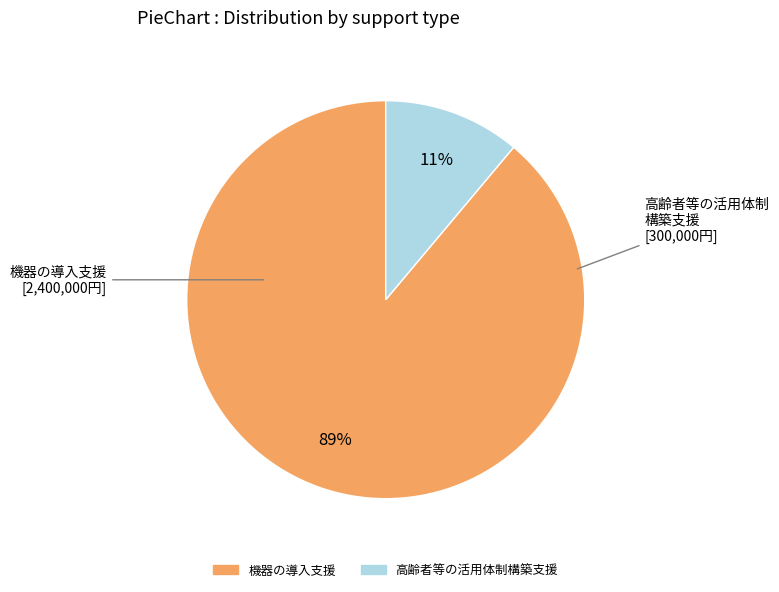

How many segments does this pie chart have?

2